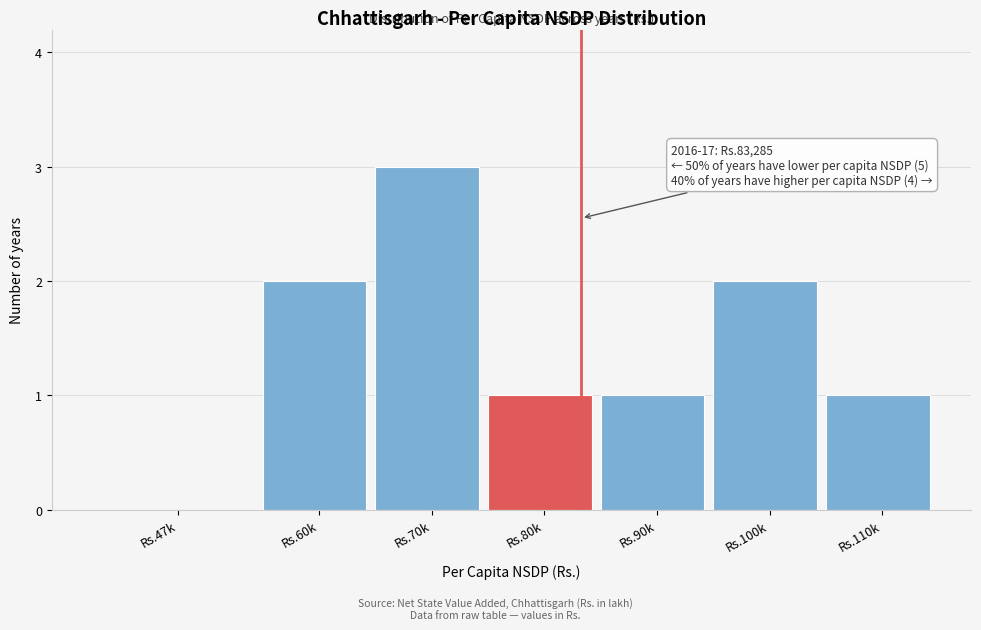

Reading left to right, transcribe all the data shown in this chart.

Rs.47k=0	Rs.60k=2	Rs.70k=3	Rs.80k=1	Rs.90k=1	Rs.100k=2	Rs.110k=1